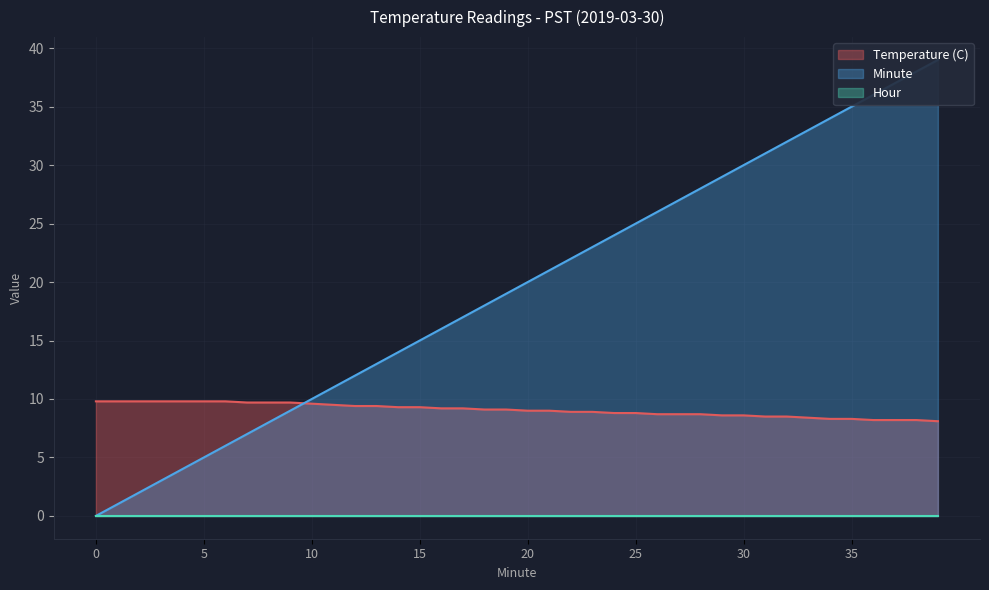

The Minute series shows 16.2 at 33. True or false?

False